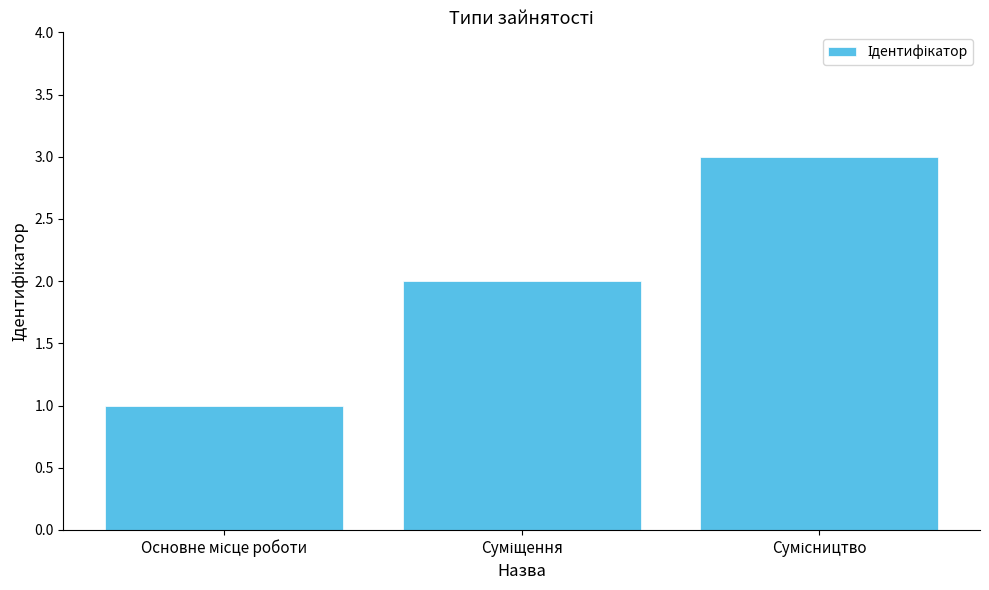

What is the maximum value shown in the chart?

3